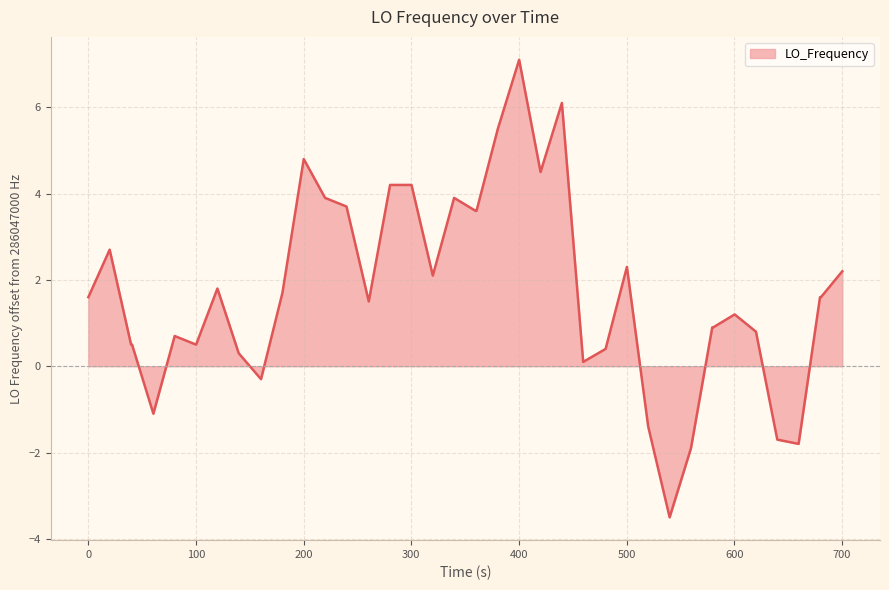

What is the minimum value shown in the chart?

-3.5